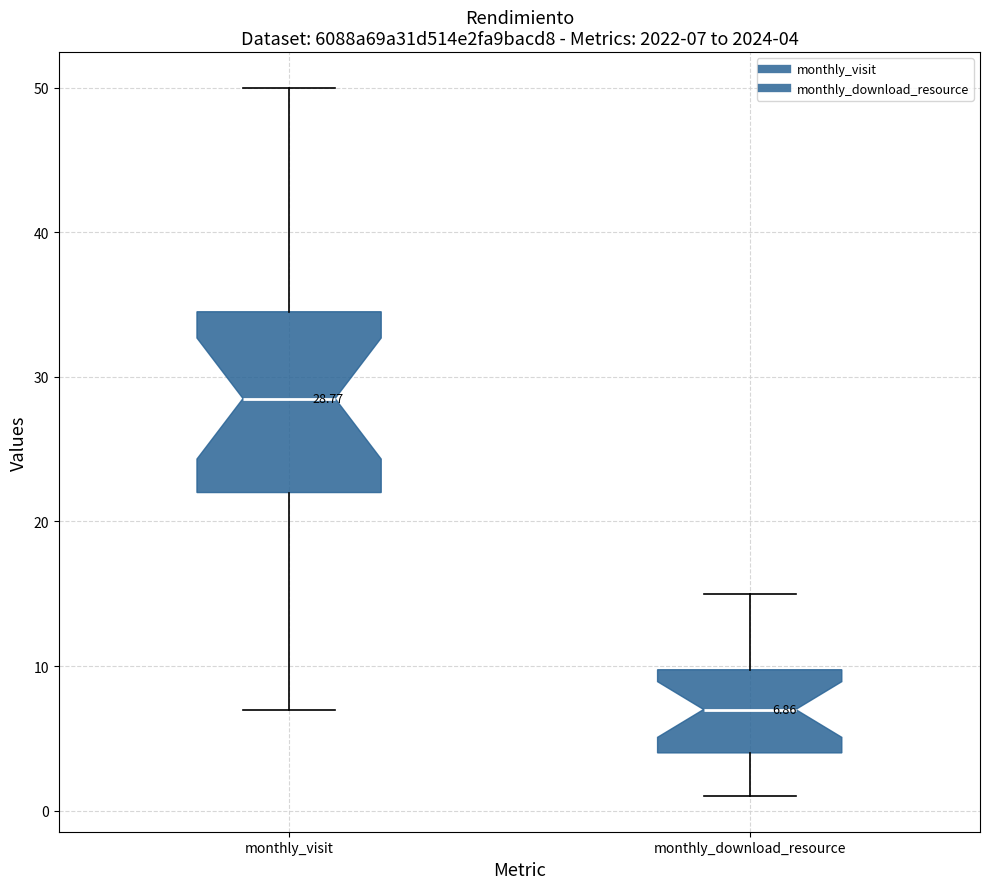

Which box is the tallest, from its lower edge to its upper edge?

monthly_visit